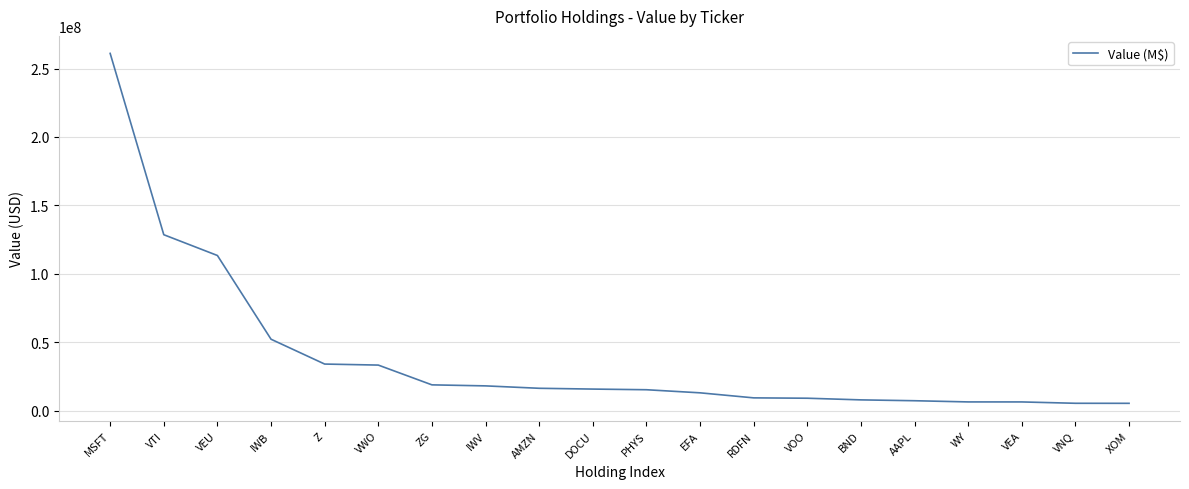

What is the minimum value shown in the chart?

5585000